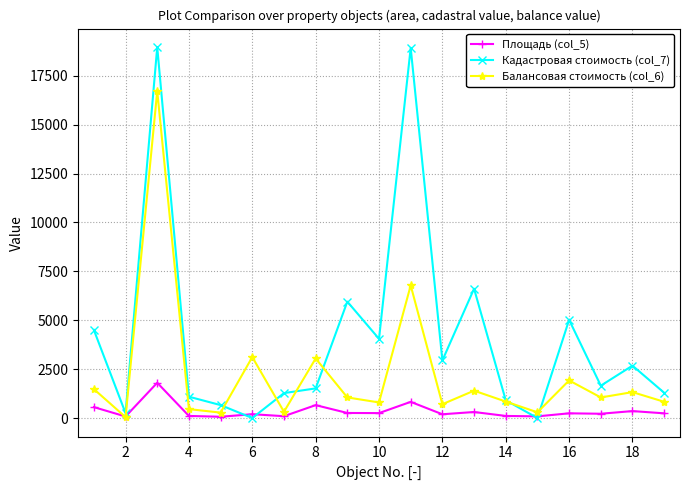

Which series has the widest spread of values?

Кадастровая стоимость (col_7)